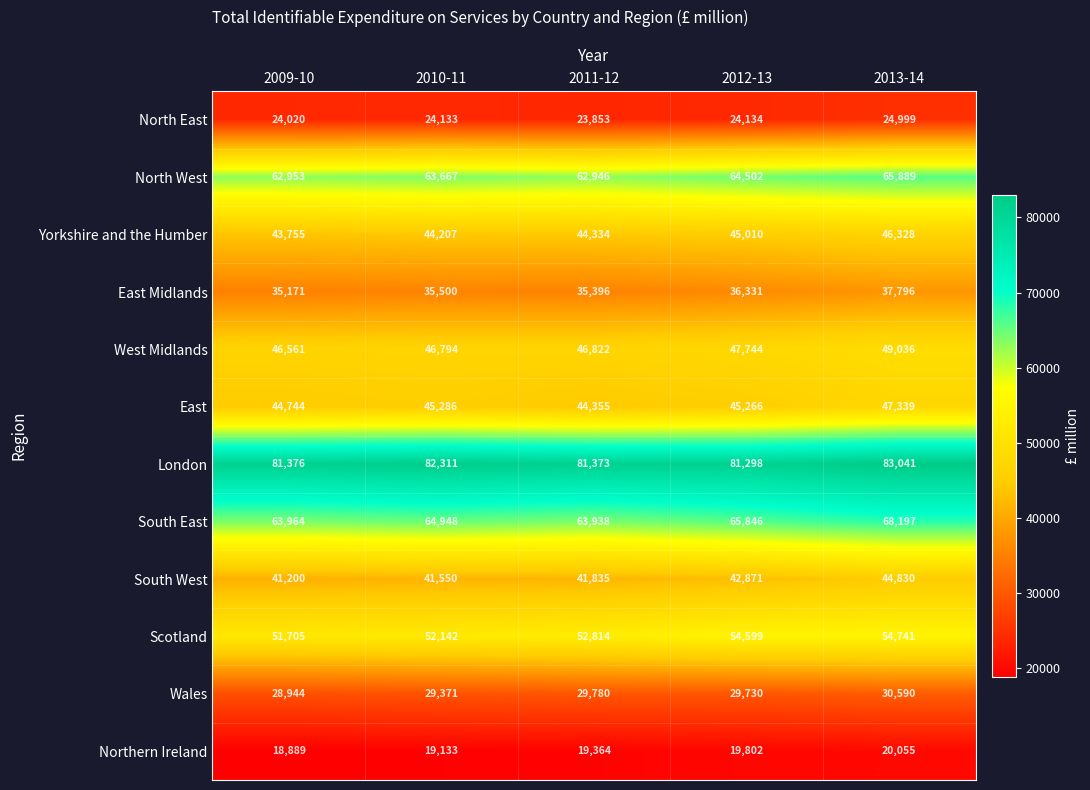

At how many categories does at least one series exceed 60846?

5